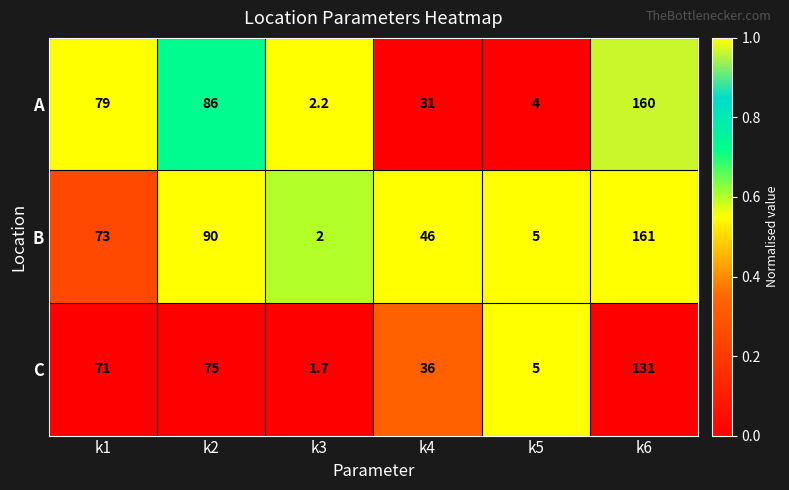

Rank the series at k4 from lowest to highest value.

A, C, B